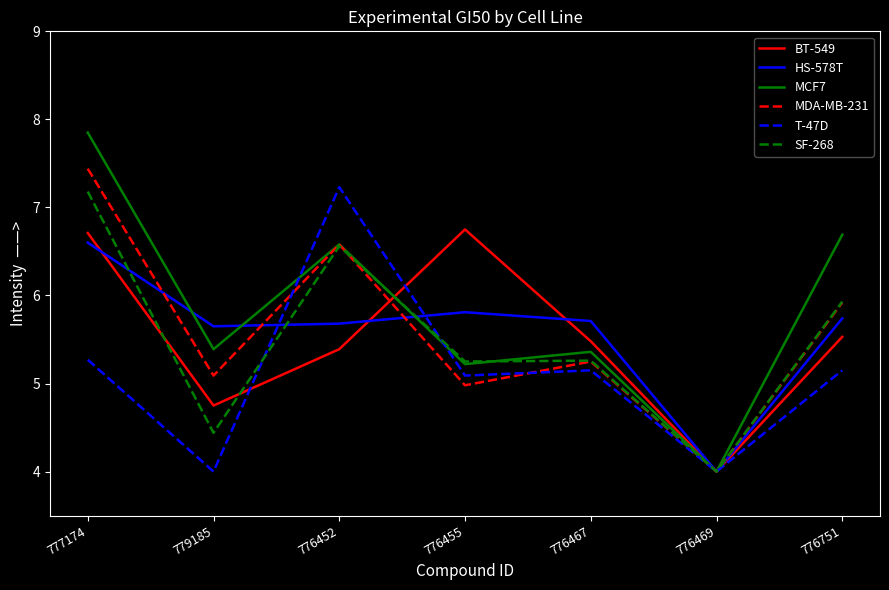

Is it true that MCF7 equals 1.9 at 776751?

False